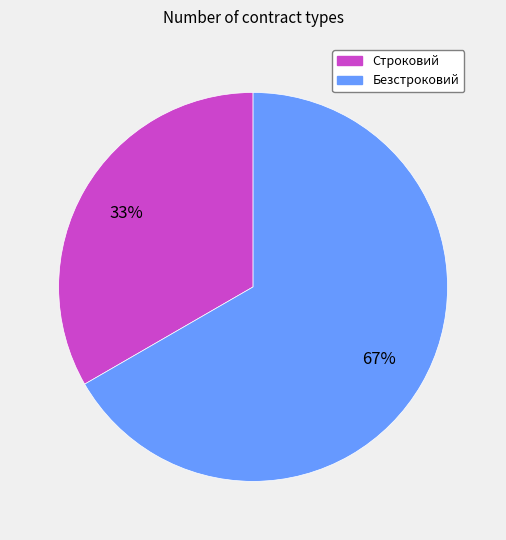

Do Строковий and Безстроковий together represent more than half of the pie?

Yes